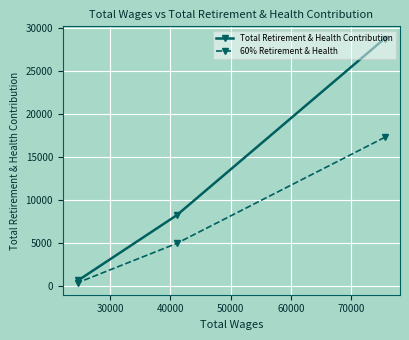

What are all the series names shown in the legend?

Total Retirement & Health Contribution, 60% Retirement & Health